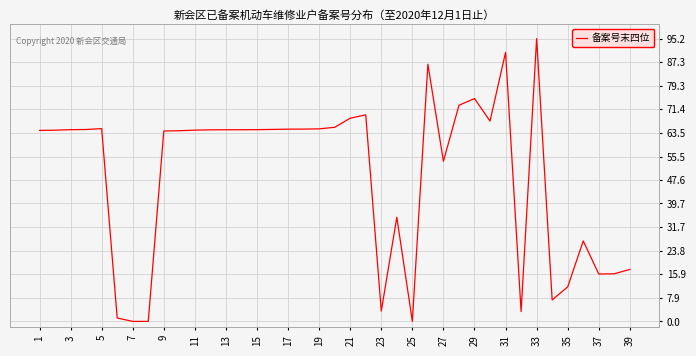

What is the maximum value shown in the chart?

95.2